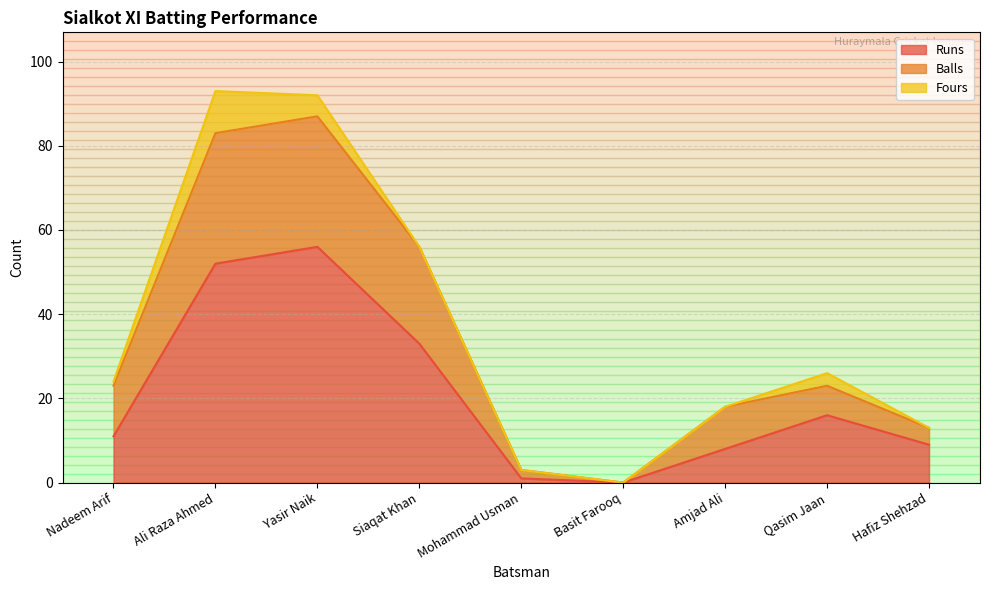

Which category has the highest value in the Runs series?

Yasir Naik